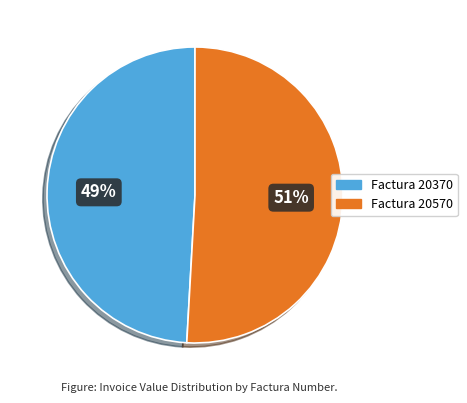

To the nearest percent, what is the average slice percentage?

50%